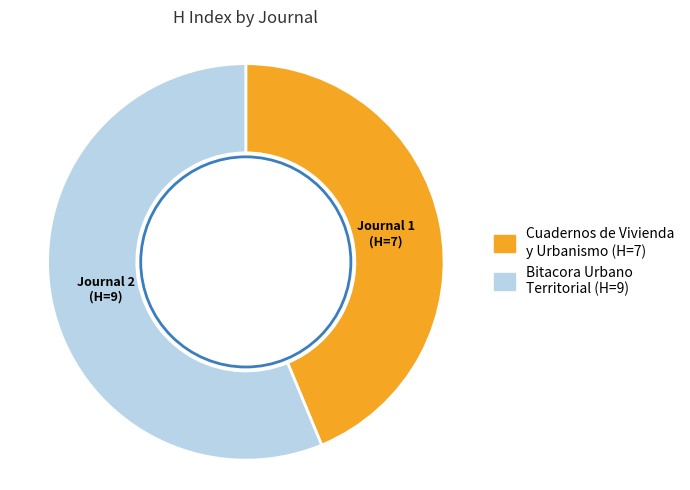

What is the ratio of the value at Bitacora Urbano Territorial to the value at Cuadernos de Vivienda y Urbanismo?

1.3